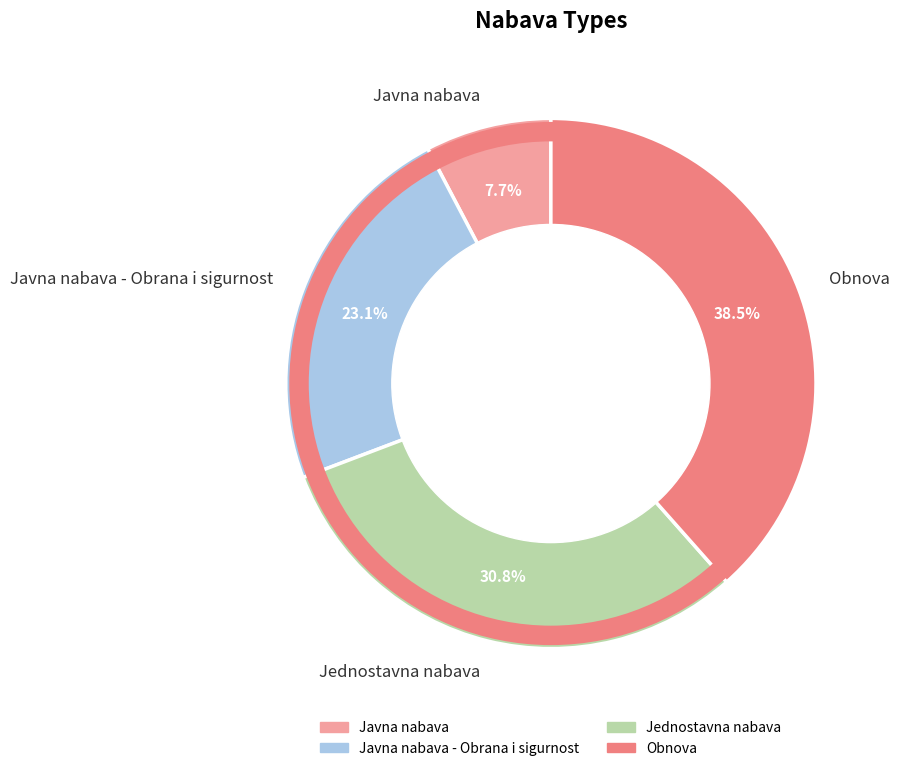

Is it true that Jednostavna nabava is 31% of the pie?

True